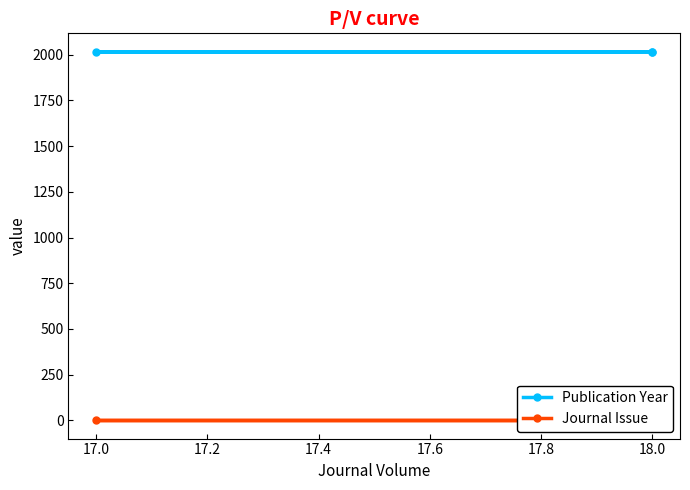

What position from the right is 17.0?

2